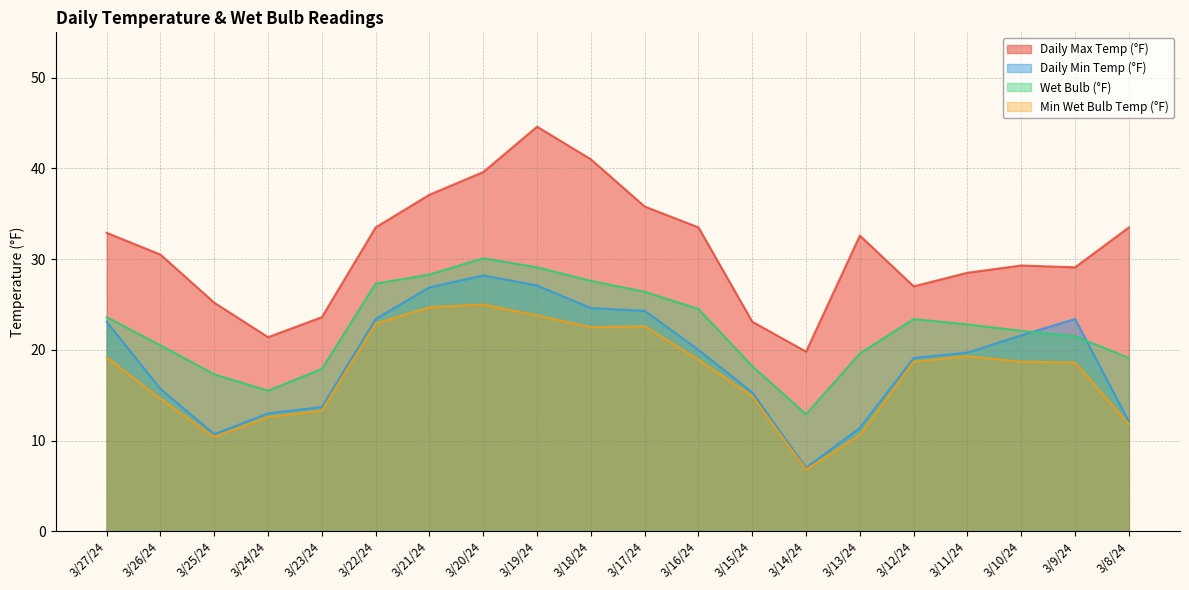

How many series are shown in this chart?

4